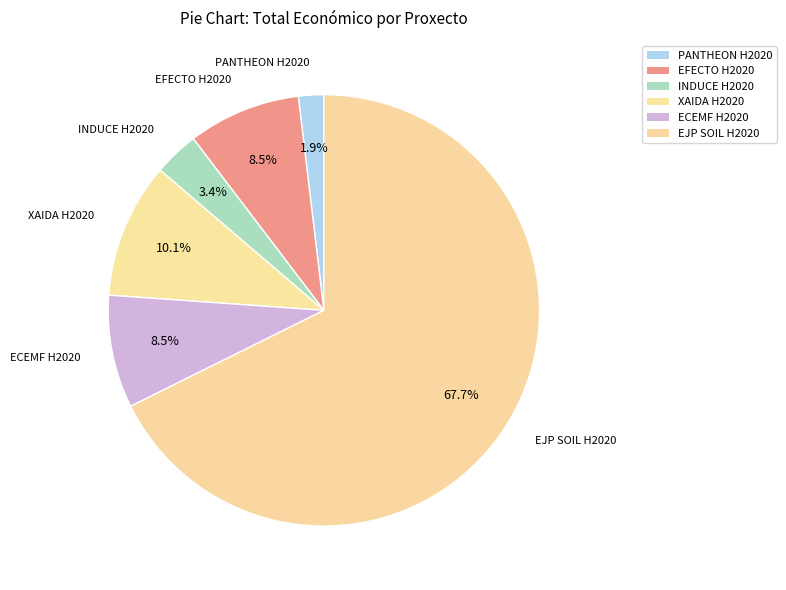

How many slices are in this pie chart?

6